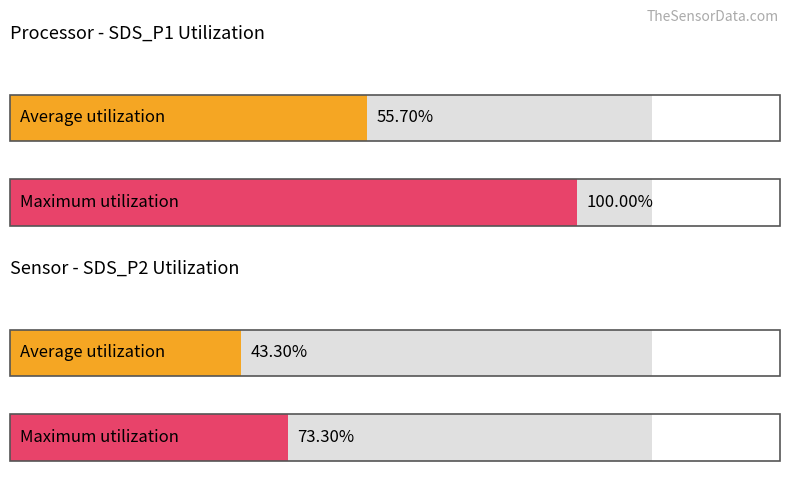

What are all the series names shown in the legend?

Average utilization, Maximum utilization